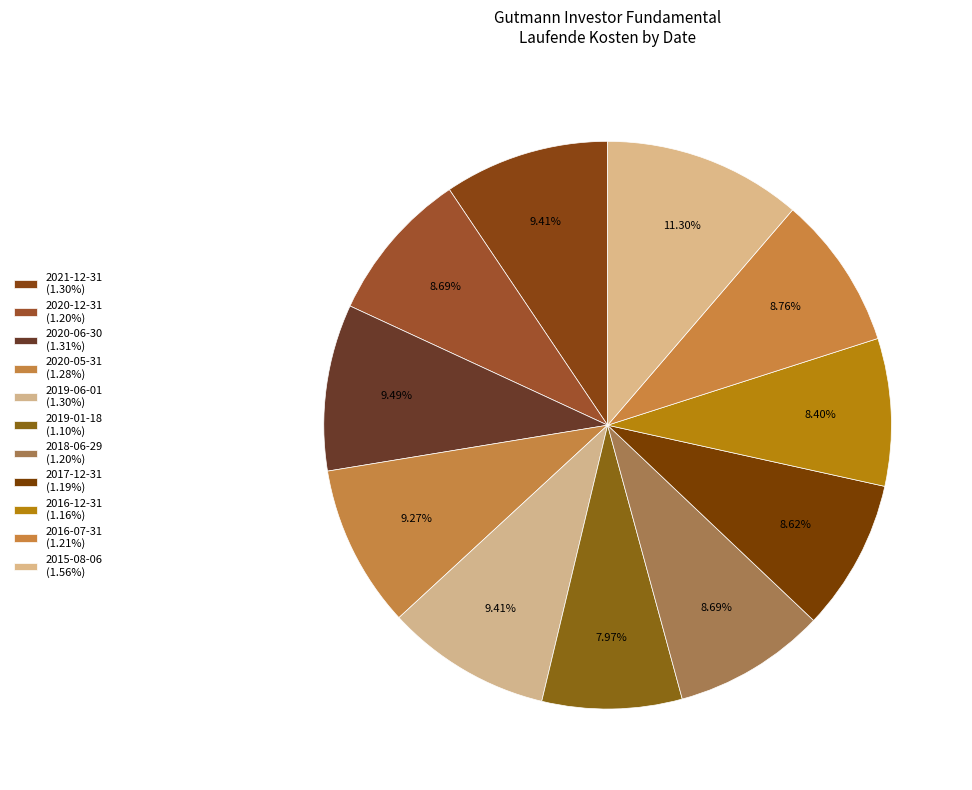

Does 2016-07-31 represent more than half of the total?

No